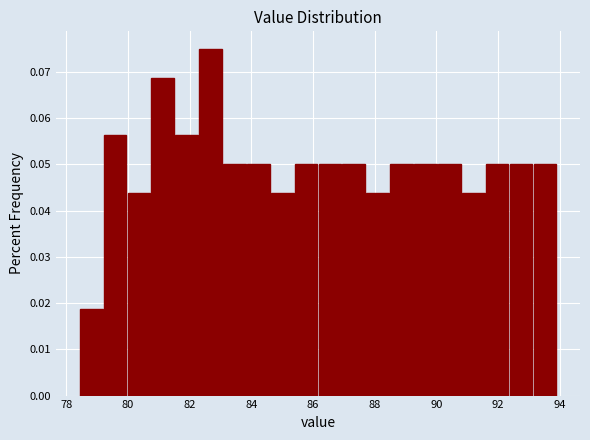

Read against the x-axis, roughly where is the centre of the tallest bar?

82.6